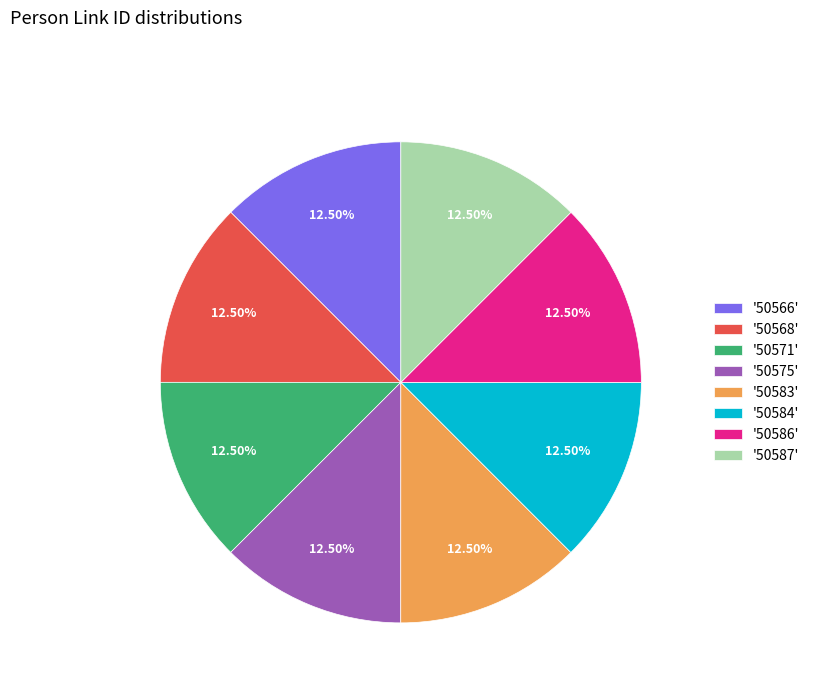

Approximately how many times larger is the value at '50568' compared to '50583'?

1.0